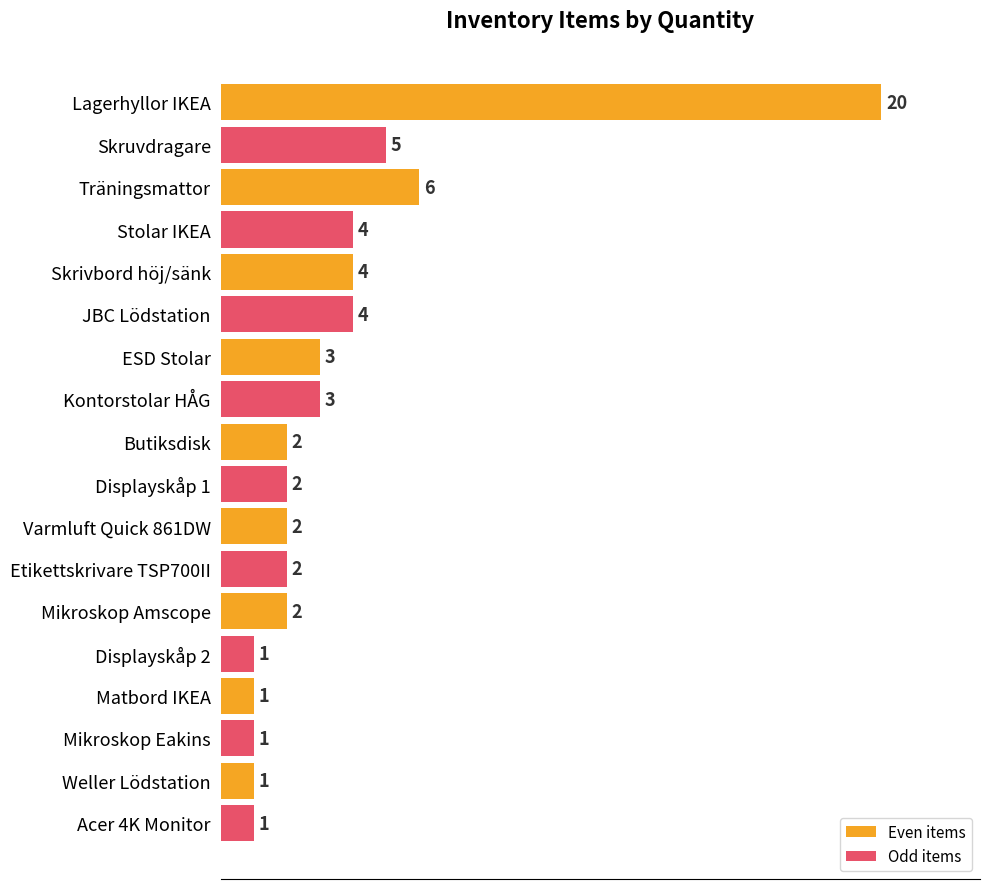

What is the highest value of the Odd items series?

5